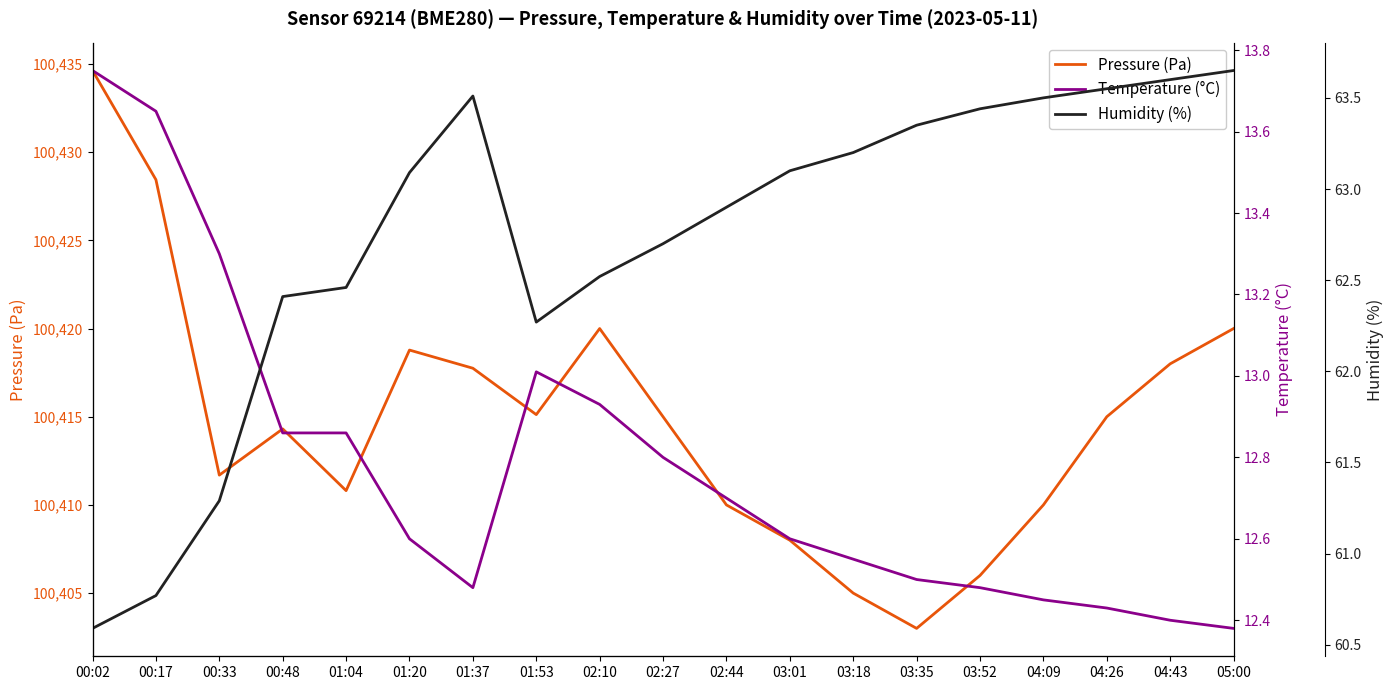

What is the label of the 14th point from the right?

01:20